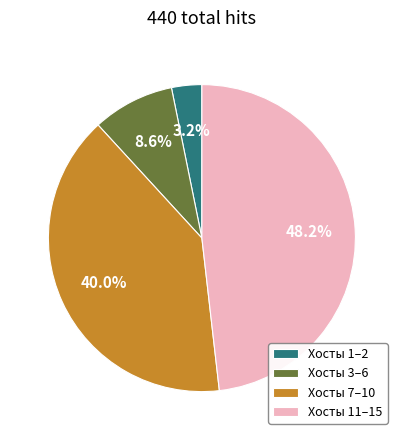

Between Хосты 1–2 and Хосты 7–10, which is larger?

Хосты 7–10